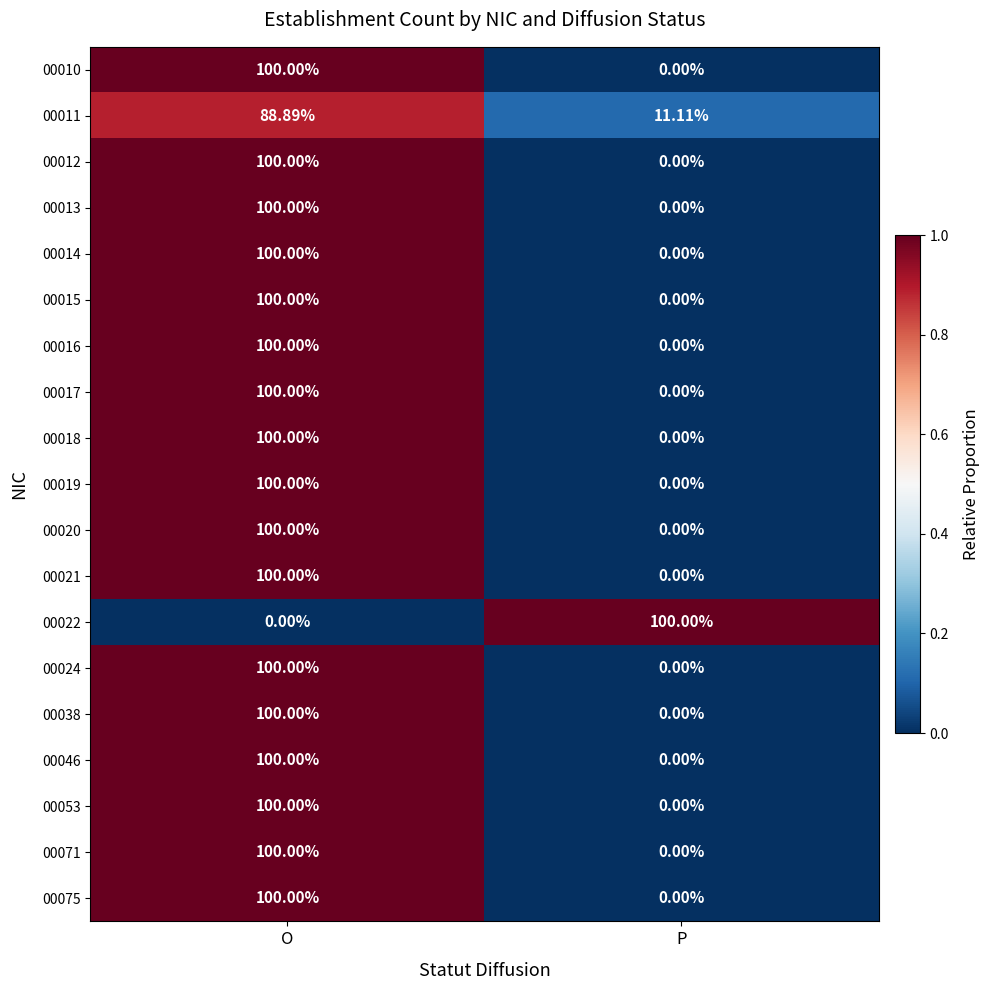

List the labels in order of 00013 value, smallest first.

P, O